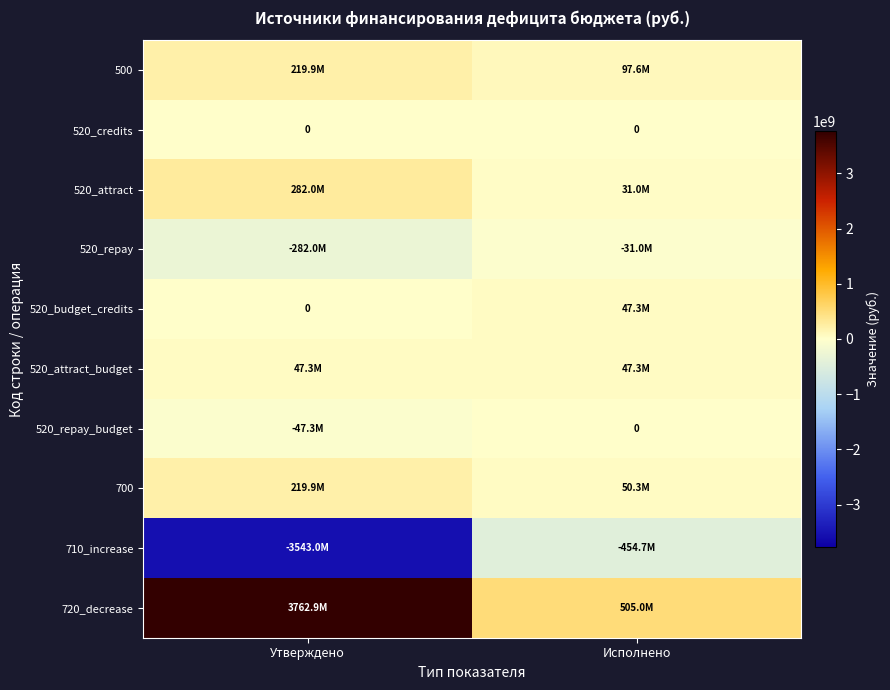

What is the sum of all 520_attract values?

313000000.0